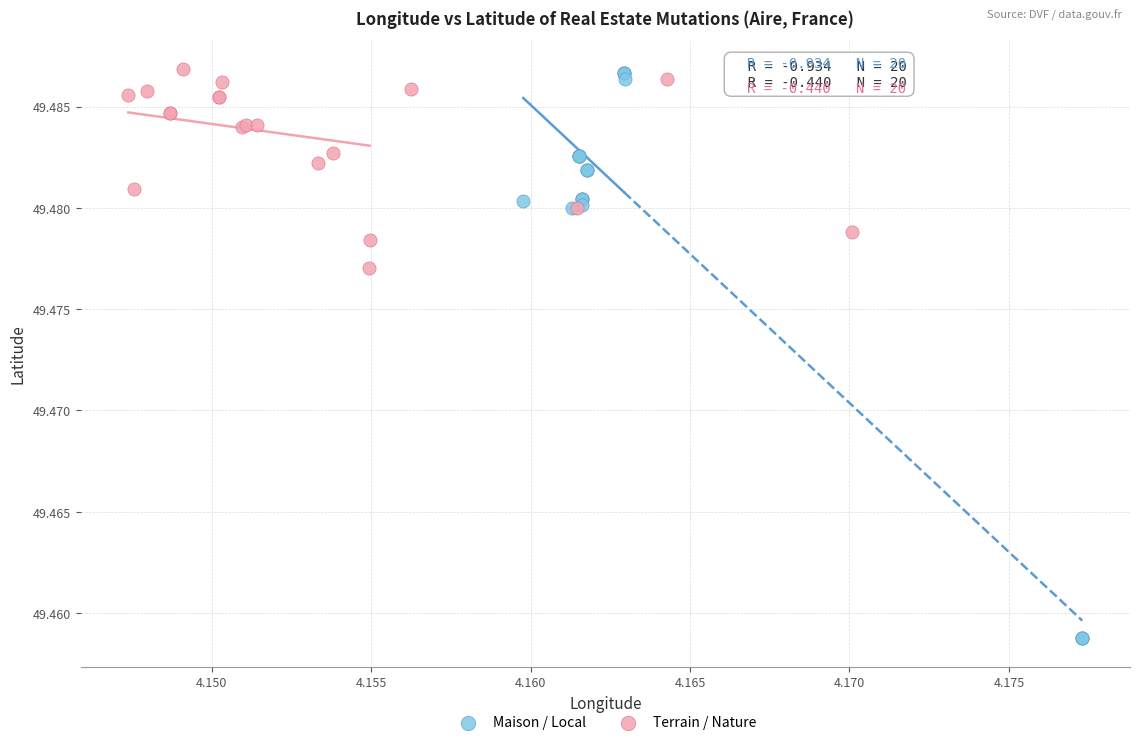

Which series reaches the minimum Y coordinate?

Maison / Local